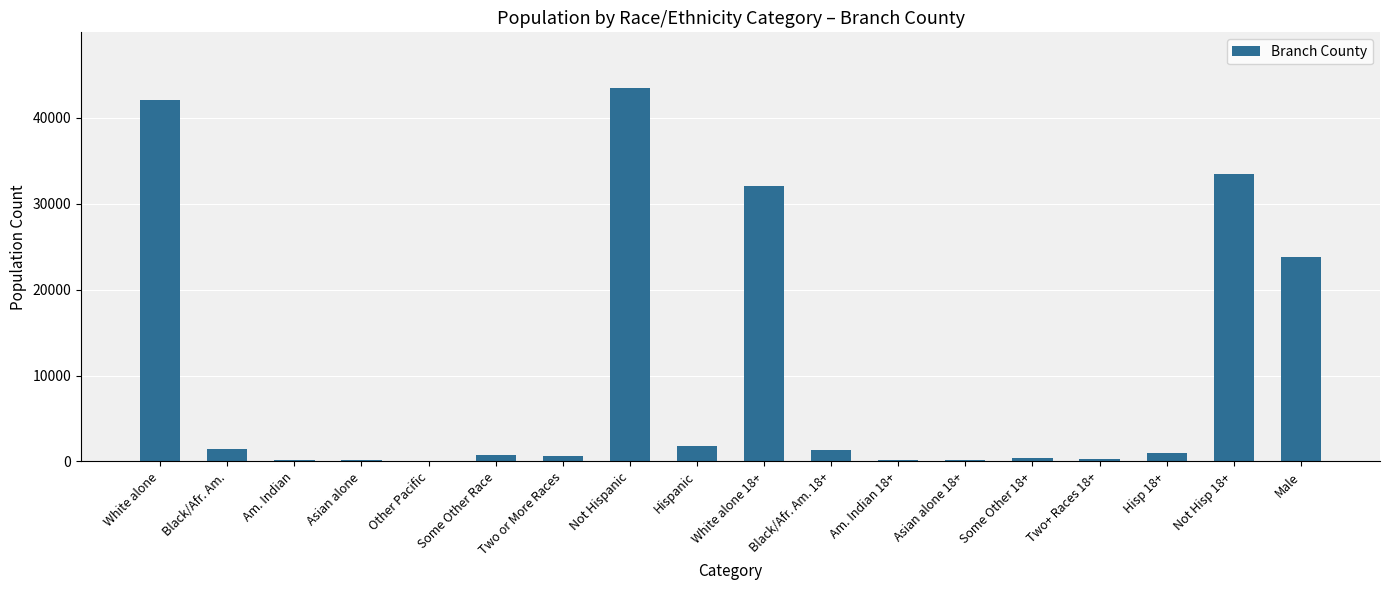

The value at Not Hisp 18+ is 33411. True or false?

True